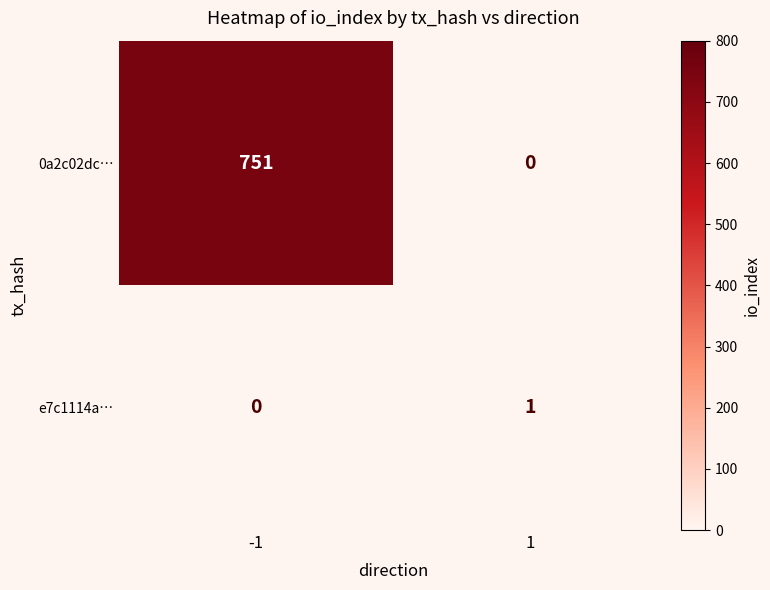

What is the difference between the 0a2c02dc… values at -1 and 1?

751